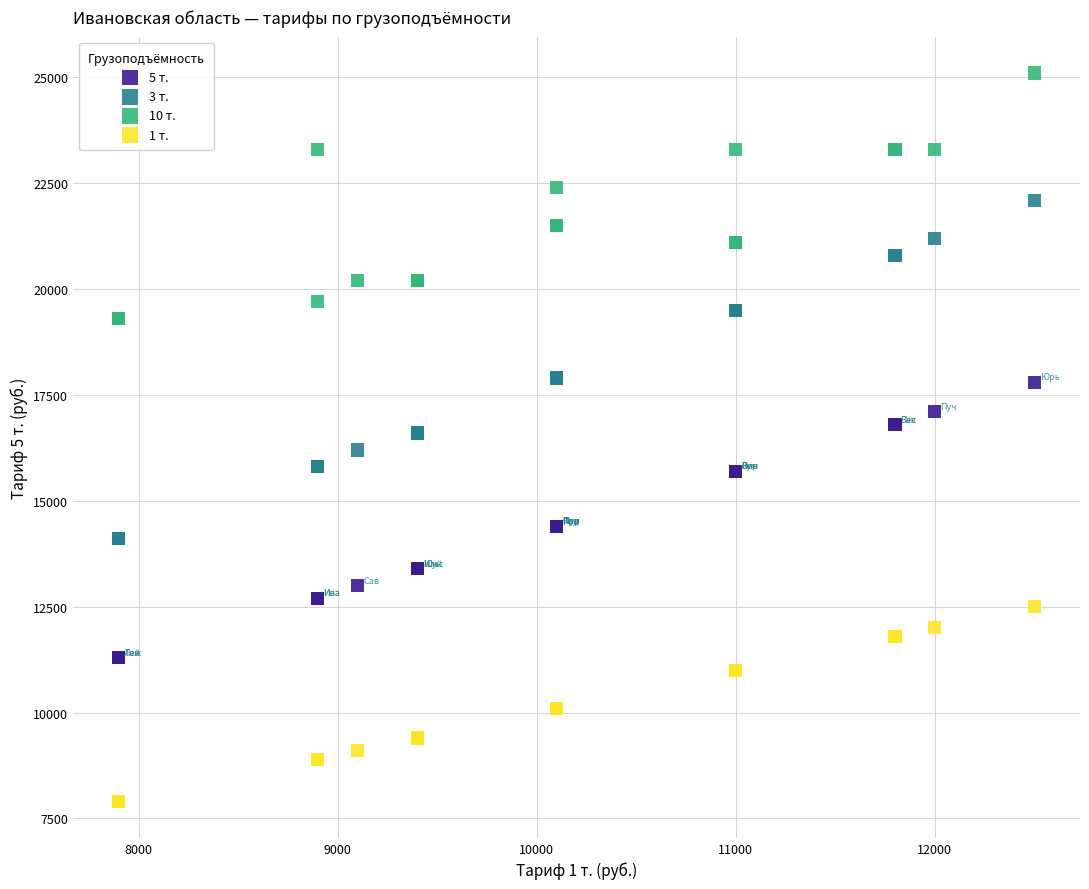

Which series has the widest spread of Y values?

3 т.